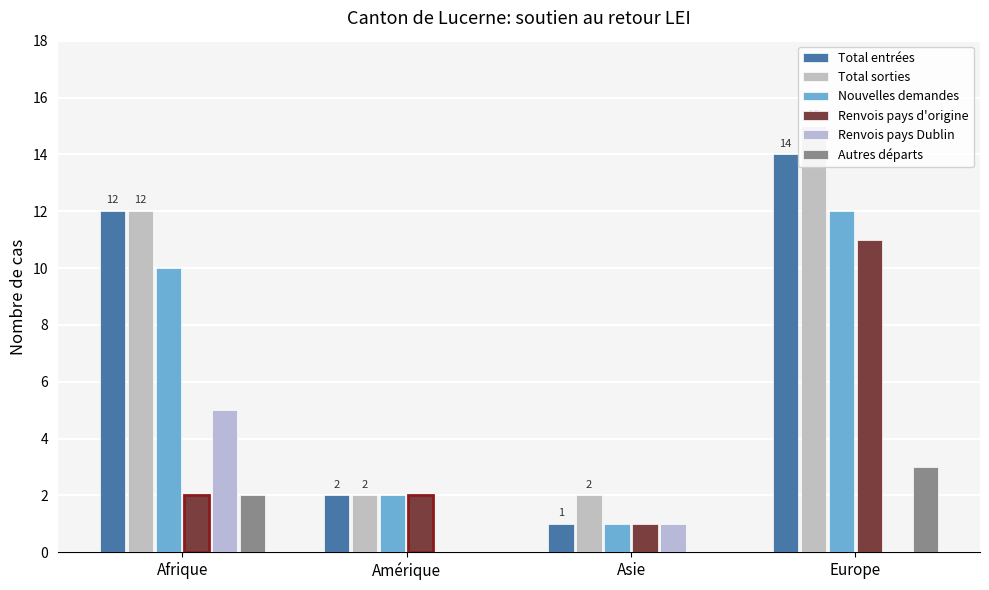

What is the total value across all series at Europe?

55